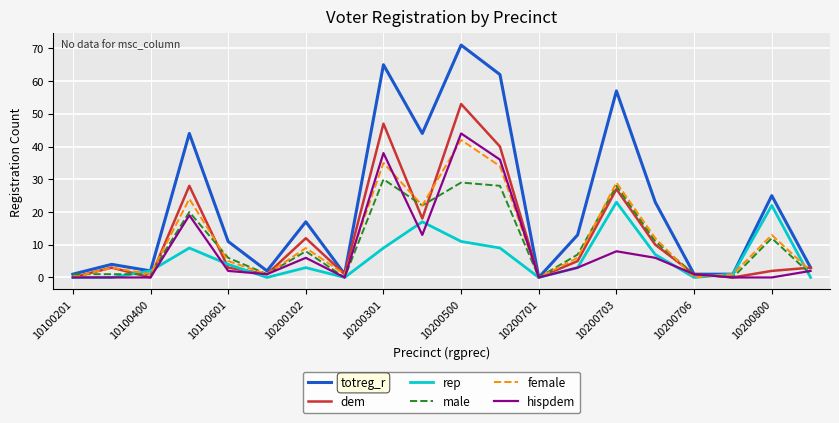

Which series has the largest total across all categories?

totreg_r